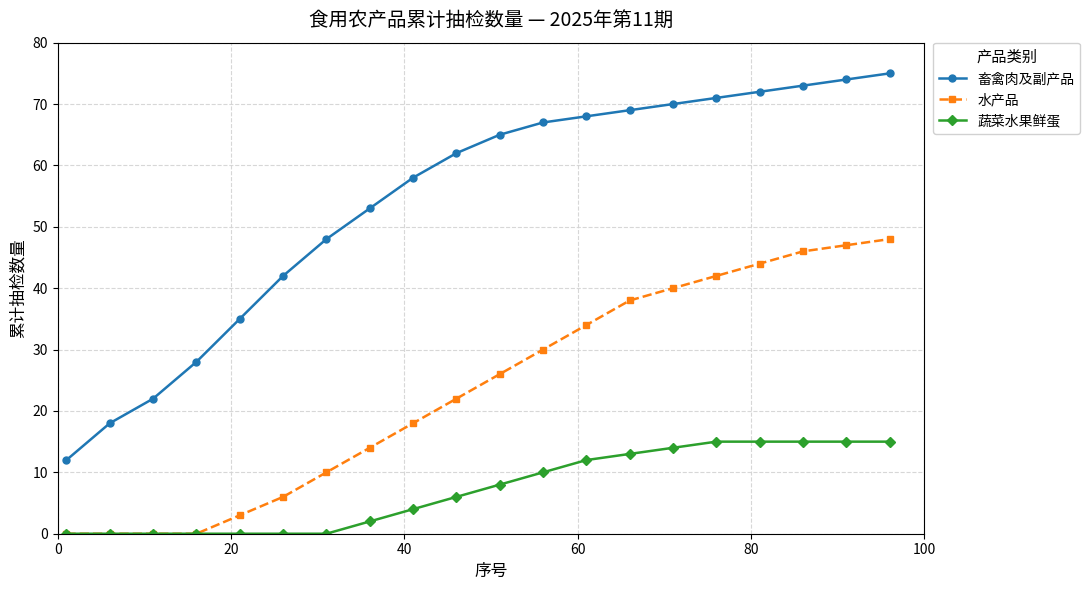

How many distinct data groups are displayed?

3